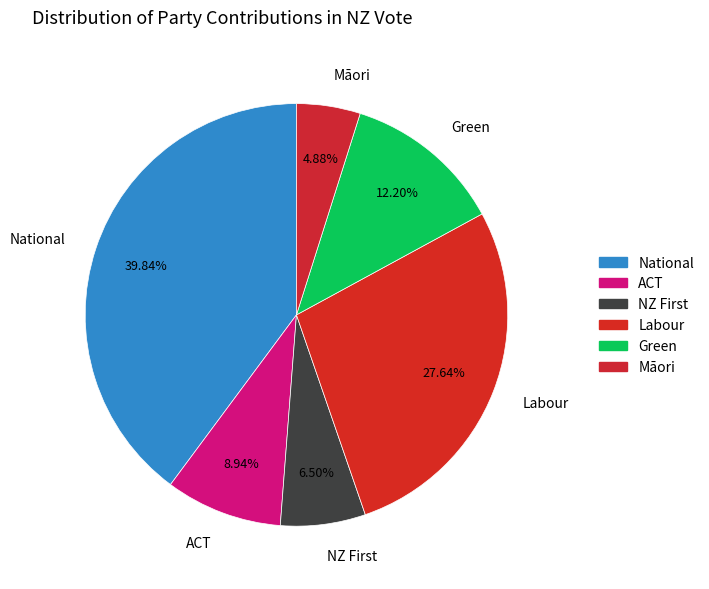

True or false: Māori accounts for 5% of the total.

True